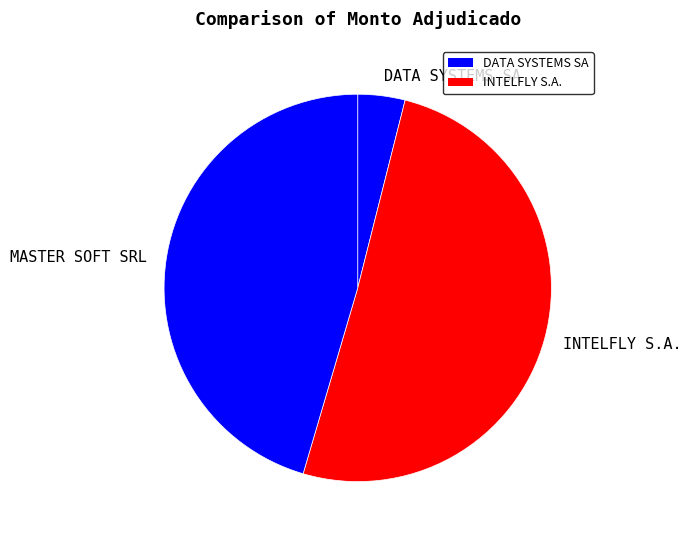

Which has a higher value, DATA SYSTEMS SA or INTELFLY S.A.?

INTELFLY S.A.